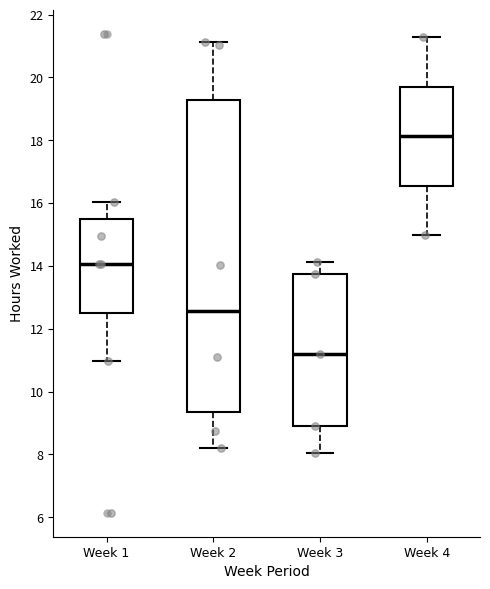

Reading left to right, transcribe this box plot: for each box, give where its median line is, the range the box spans, and where its two whiskers end, as read against the y-axis. The values are not printed on the chart, so give them approximately, as read against the axis.

Week 1: median 14.0, box 12.6 to 15.4, whiskers 11.0 to 16.0
Week 2: median 12.6, box 9.4 to 19.2, whiskers 8.2 to 21.2
Week 3: median 11.2, box 9.0 to 13.8, whiskers 8.0 to 14.2
Week 4: median 18.2, box 16.6 to 19.6, whiskers 15.0 to 21.2